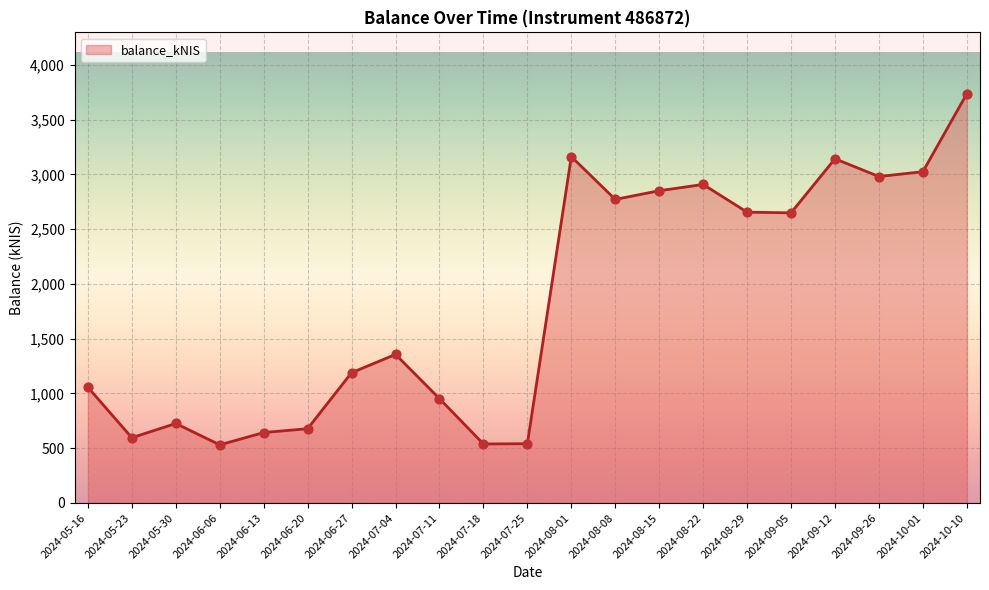

Between 2024-09-26 and 2024-06-13, which is larger?

2024-09-26